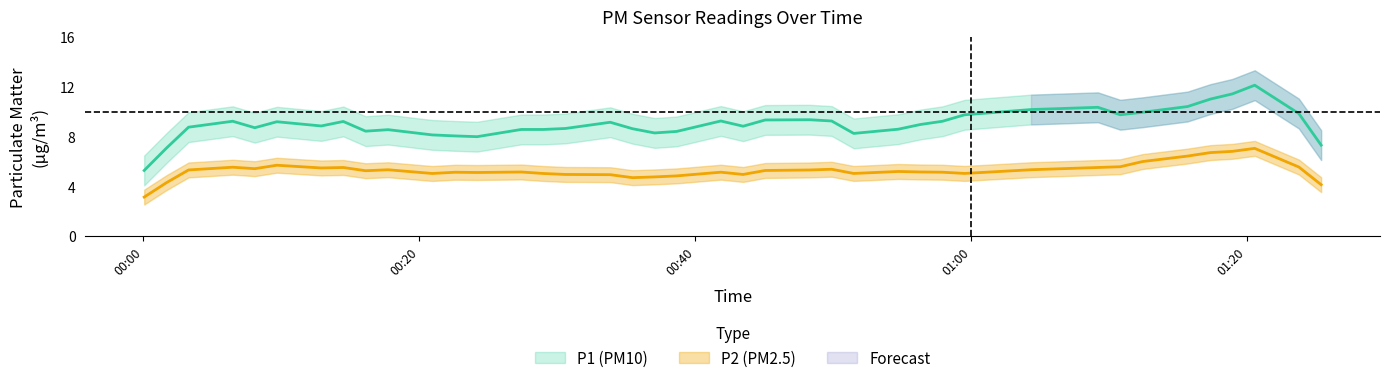

The P1 series shows 2.6 at 13. True or false?

False